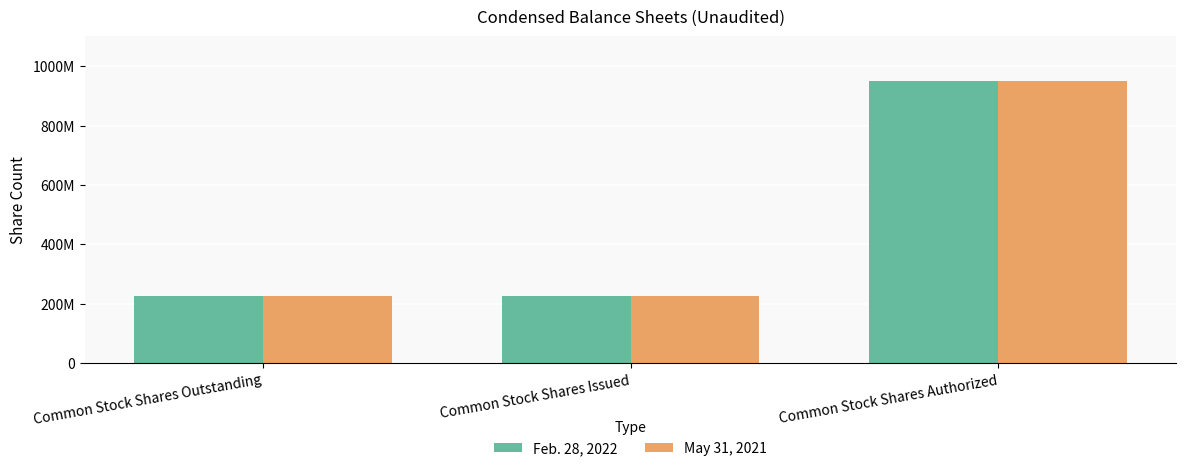

Is the value of May 31, 2021 at Common Stock Shares Authorized greater than the value of Feb. 28, 2022 at Common Stock Shares Authorized?

No